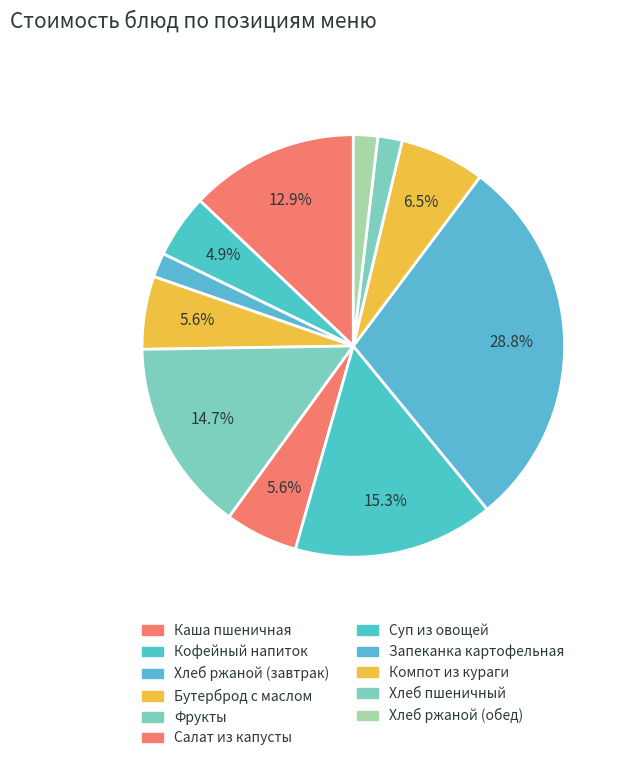

Which category has the biggest portion of the pie?

Запеканка картофельная